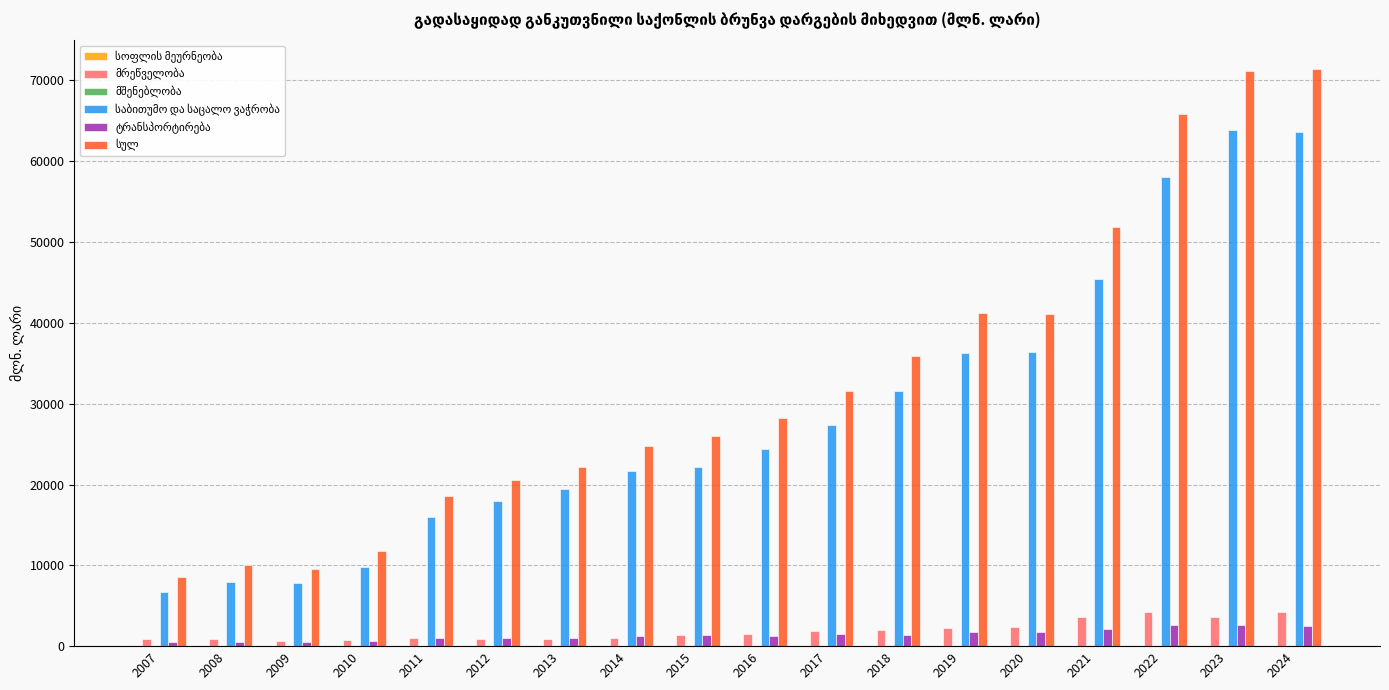

What is the value of the ტრანსპორტირება bar at the 9th from the left?

1358.7